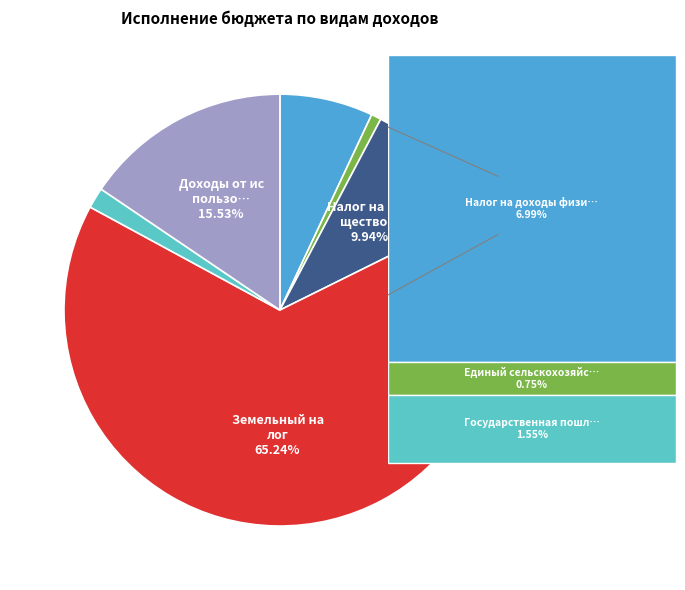

Is there any slice that represents more than half of the pie?

Yes